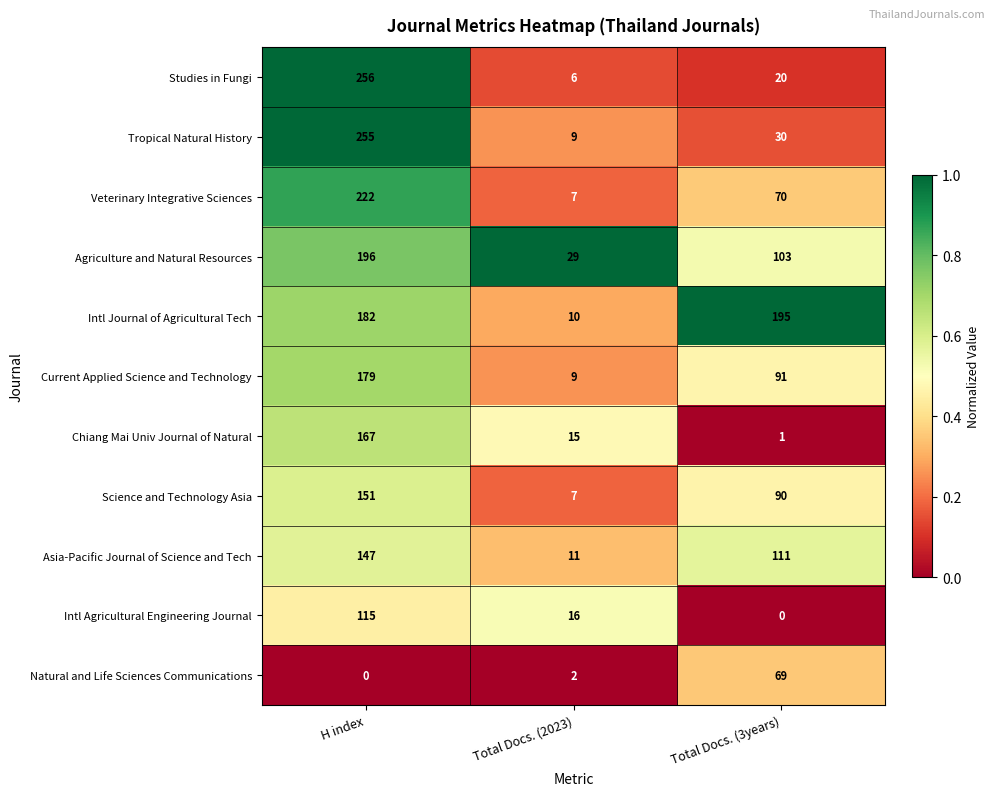

How many Science and Technology Asia values are between 7 and 151?

3